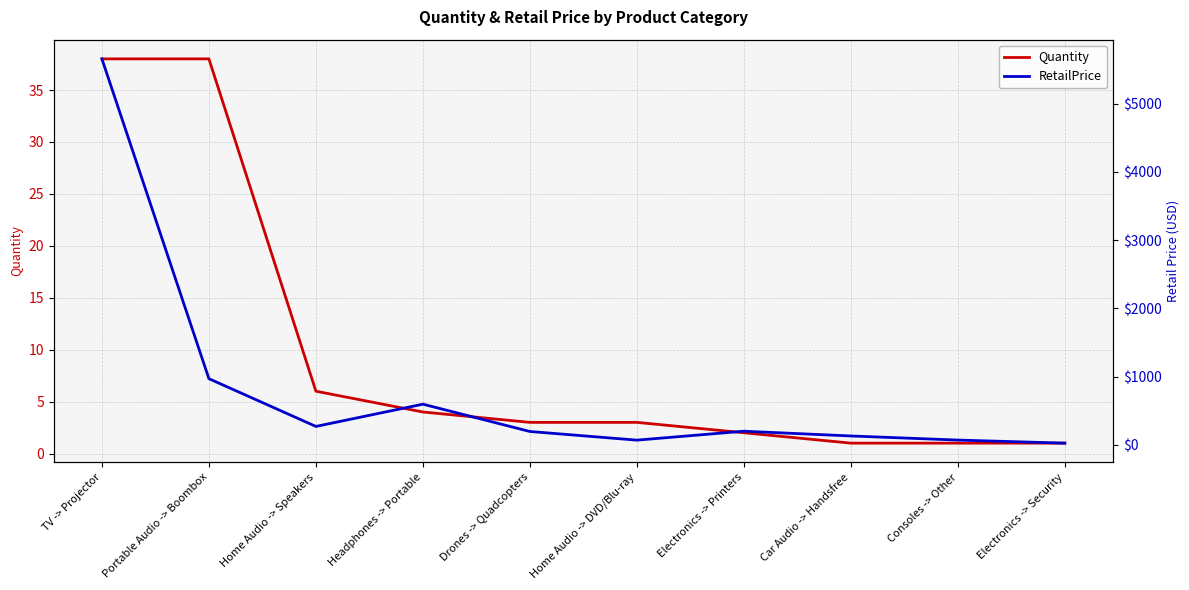

At which label does RetailPrice first exceed 199?

TV -> Projector